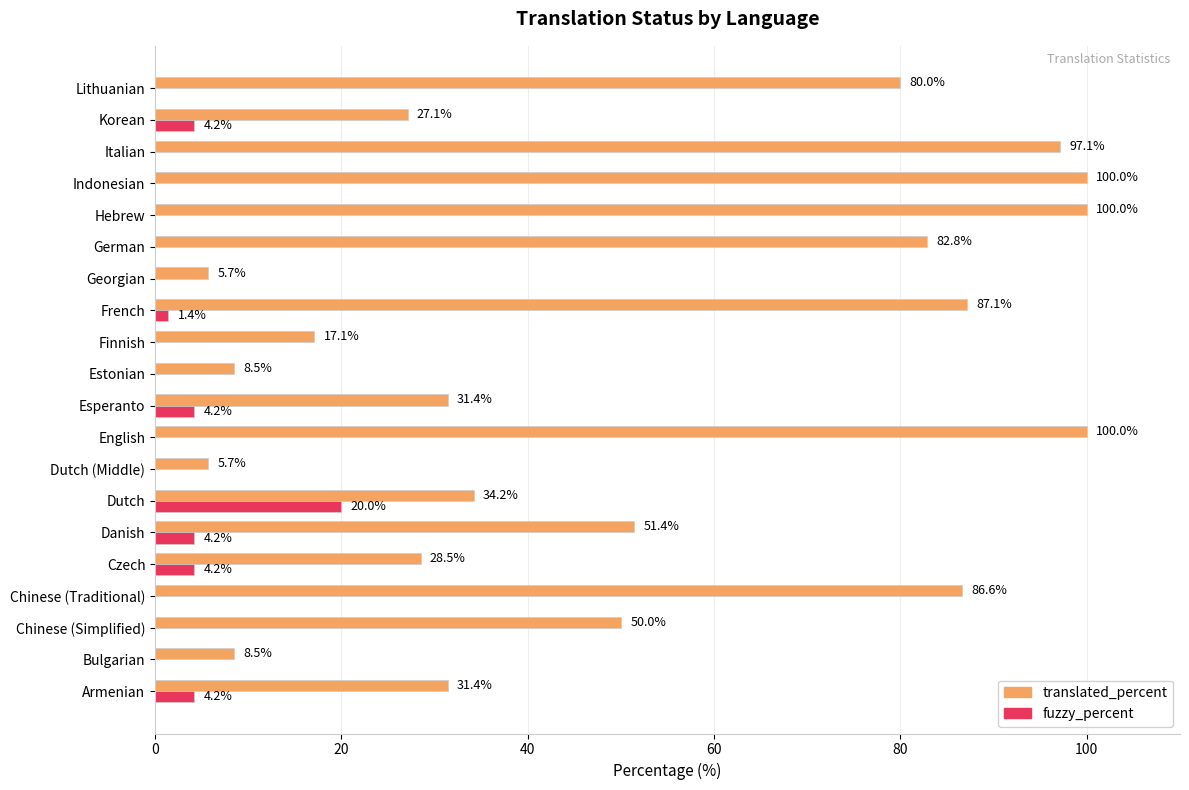

What is the maximum value shown in the chart?

100.0